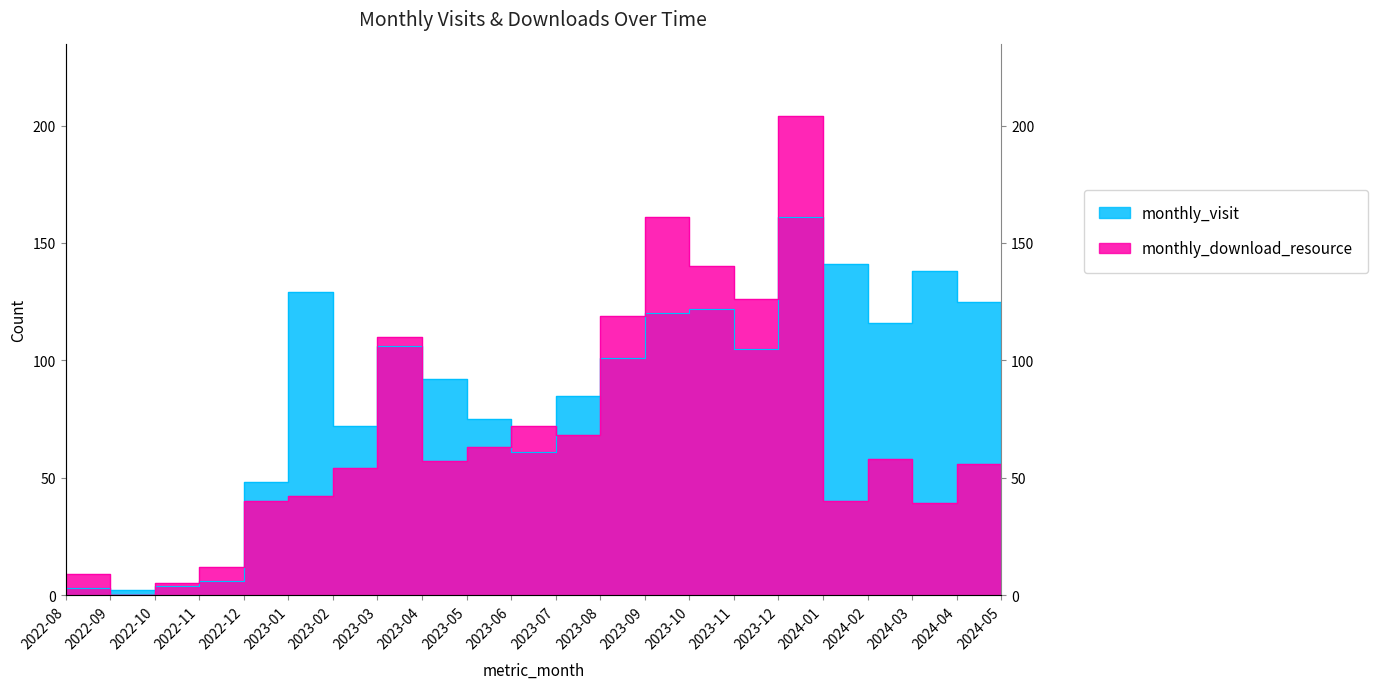

Where is monthly_visit nearest to the value 81?

2023-07